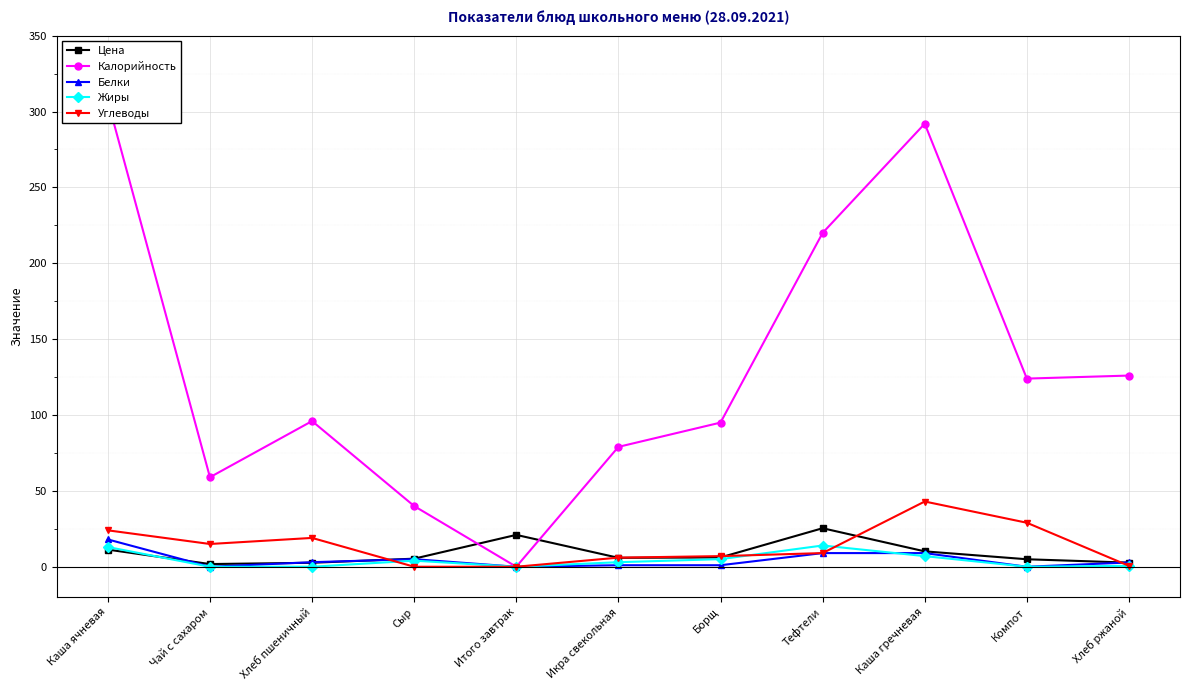

What is the value of the Цена point at the 8th from the left?

25.4